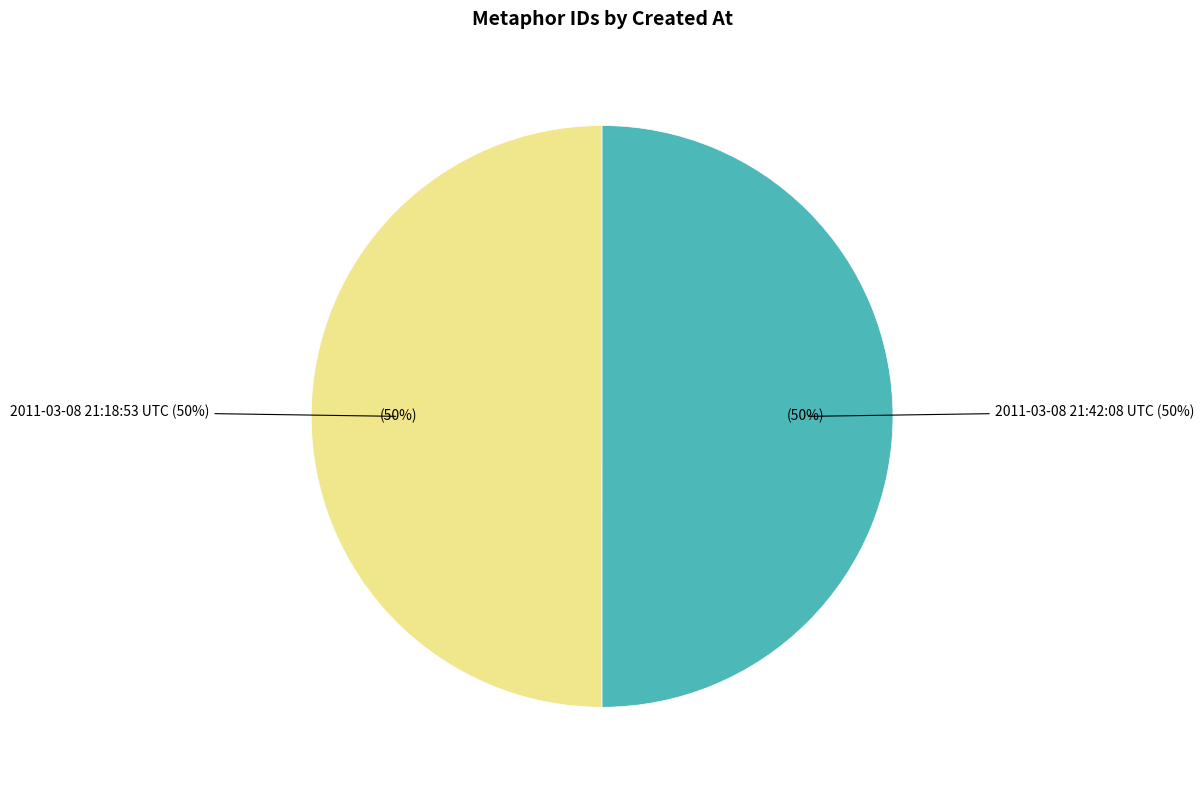

Is there a majority slice in this chart?

Yes